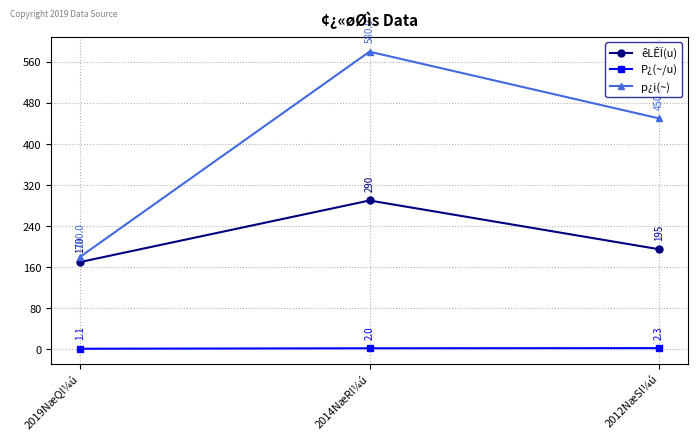

List the series in order of their overall mean, highest first.

p¿i(~), êLÊÏ(u), P¿(~/u)